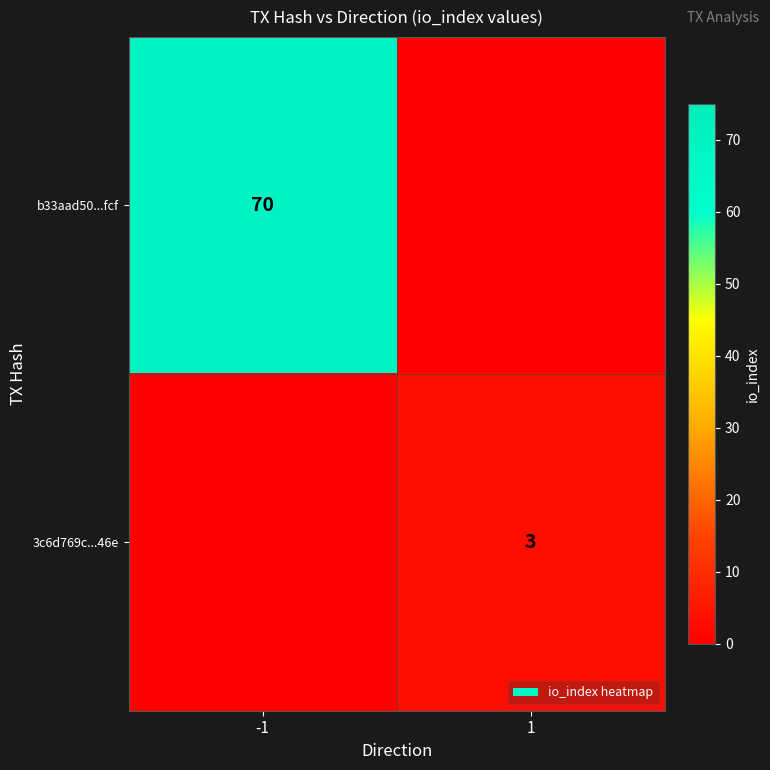

True or false: b33aad50...fcf has a value of 70 at -1.

True